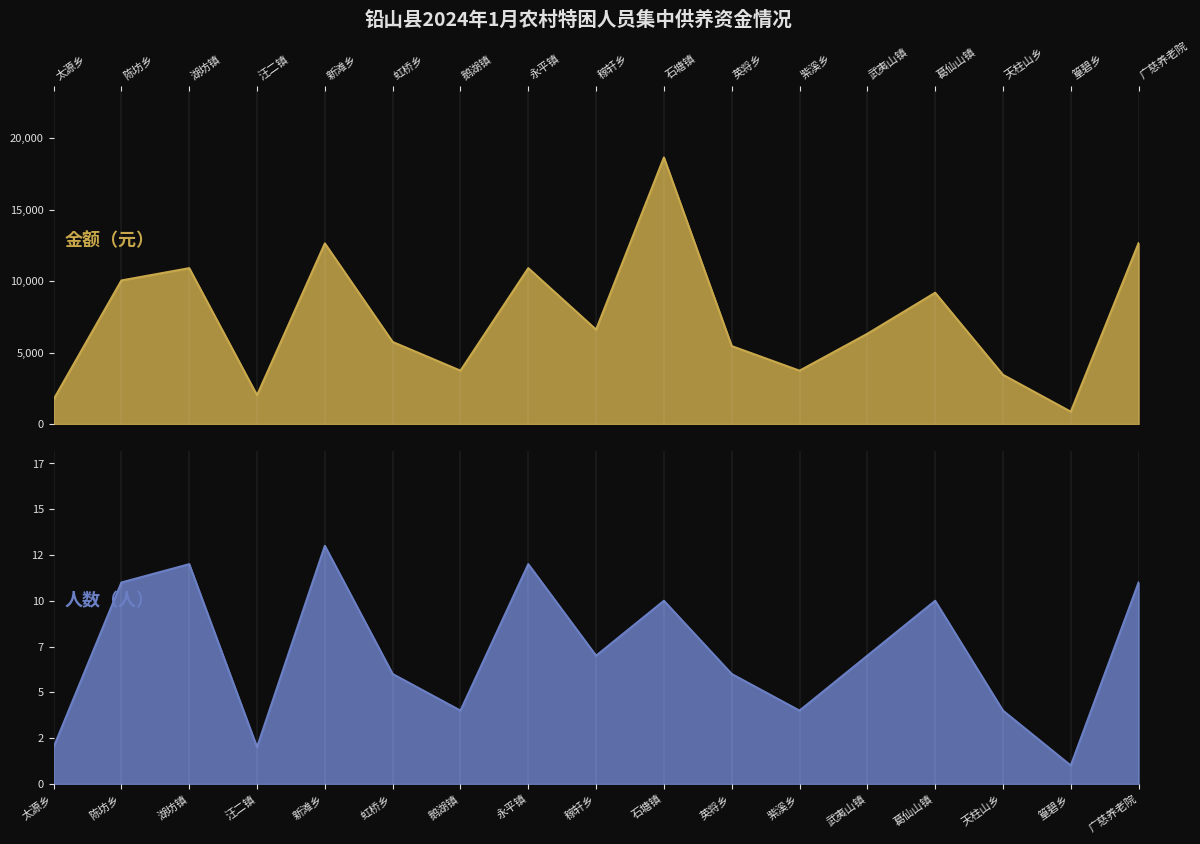

The value of 人数（人） at 天柱山乡 is 4. True or false?

True